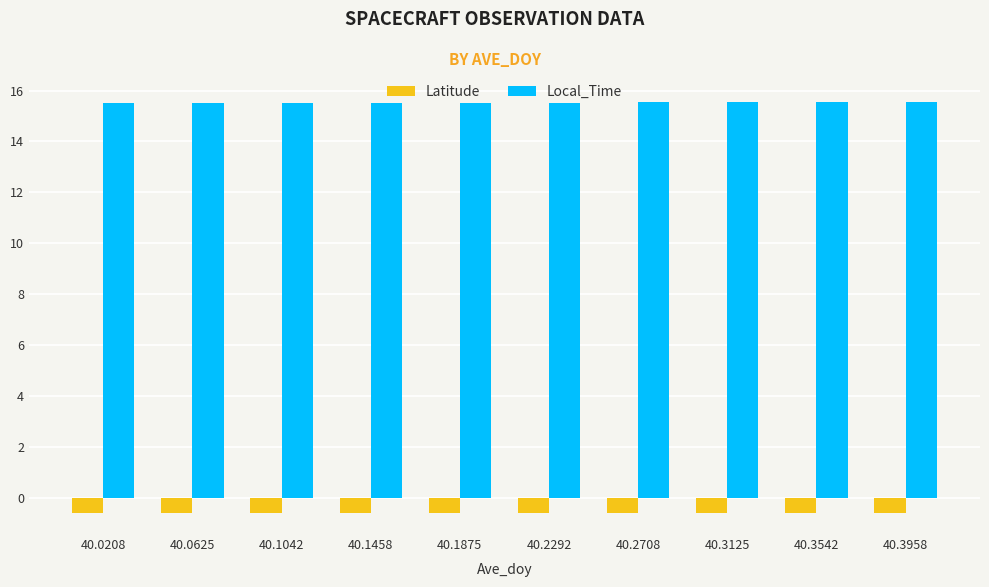

What is the spread (max minus min) of values at 40.3958?

16.2